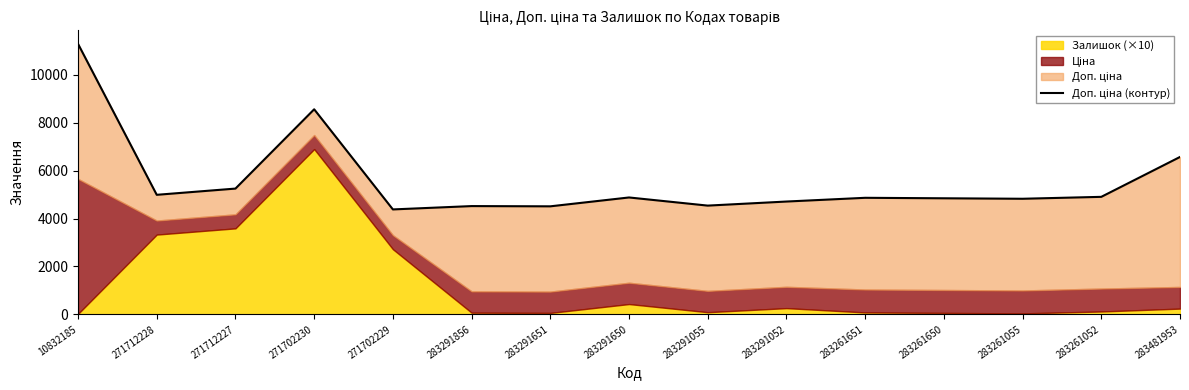

What is the difference between the second highest and minimum values?

4180.0